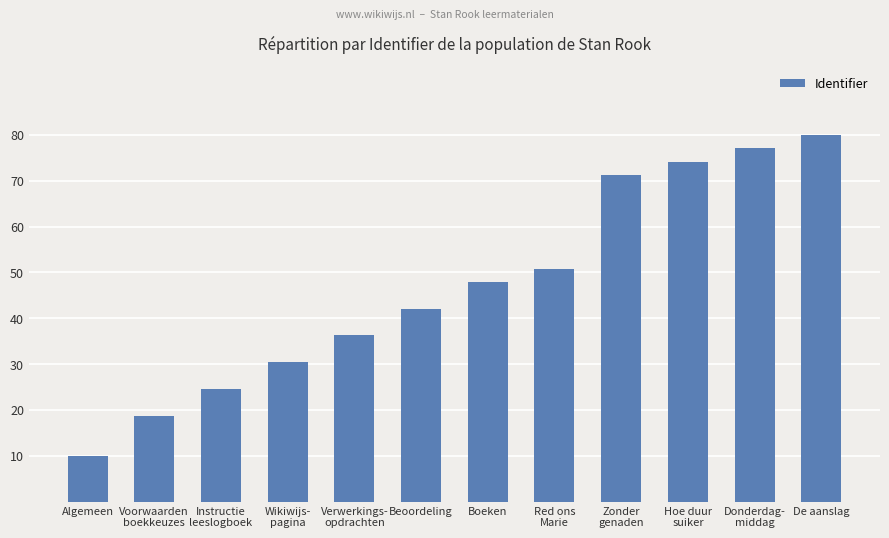

List the labels in order of value, largest first.

De aanslag, Donderdag-
middag, Hoe duur
suiker, Zonder
genaden, Red ons
Marie, Boeken, Beoordeling, Verwerkings-
opdrachten, Wikiwijs-
pagina, Instructie
leeslogboek, Voorwaarden
boekkeuzes, Algemeen